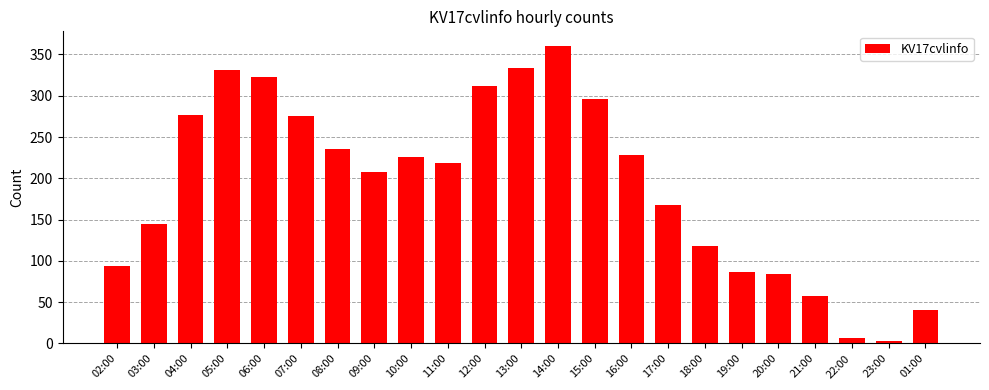

What value does the data have at 01:00?

41